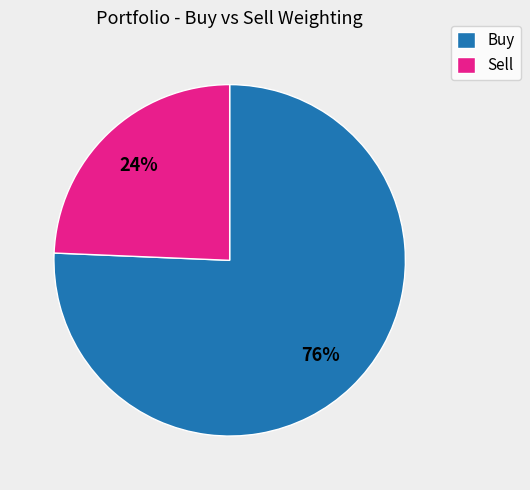

Does Sell represent more than half of the total?

No